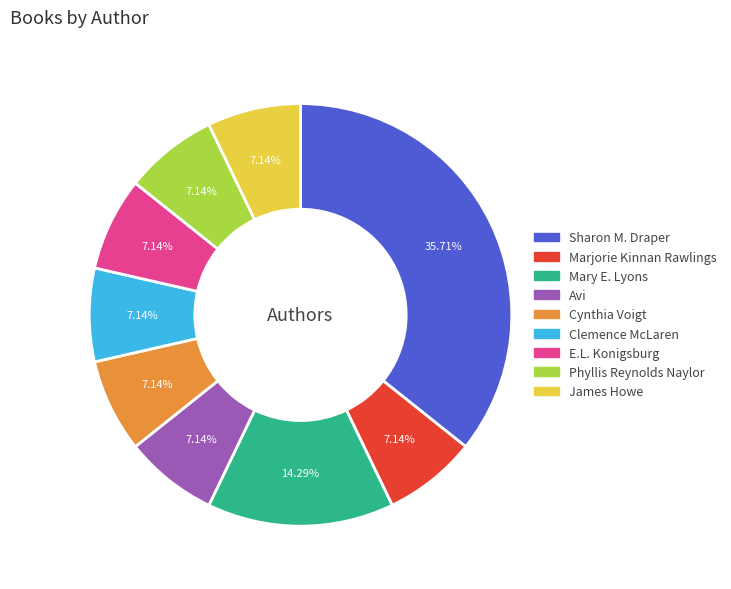

What is the ratio of the value at Avi to the value at James Howe?

1.0